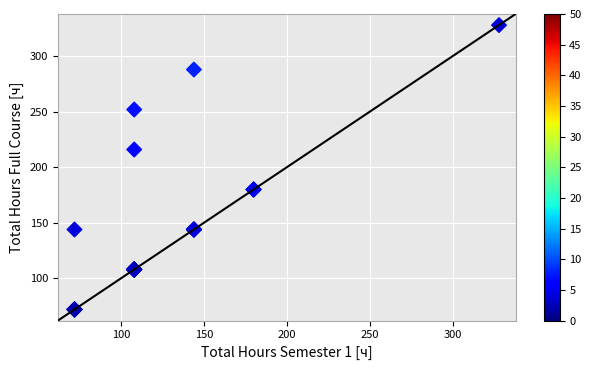

What Y value in the scatter plot is closest to 200?

216